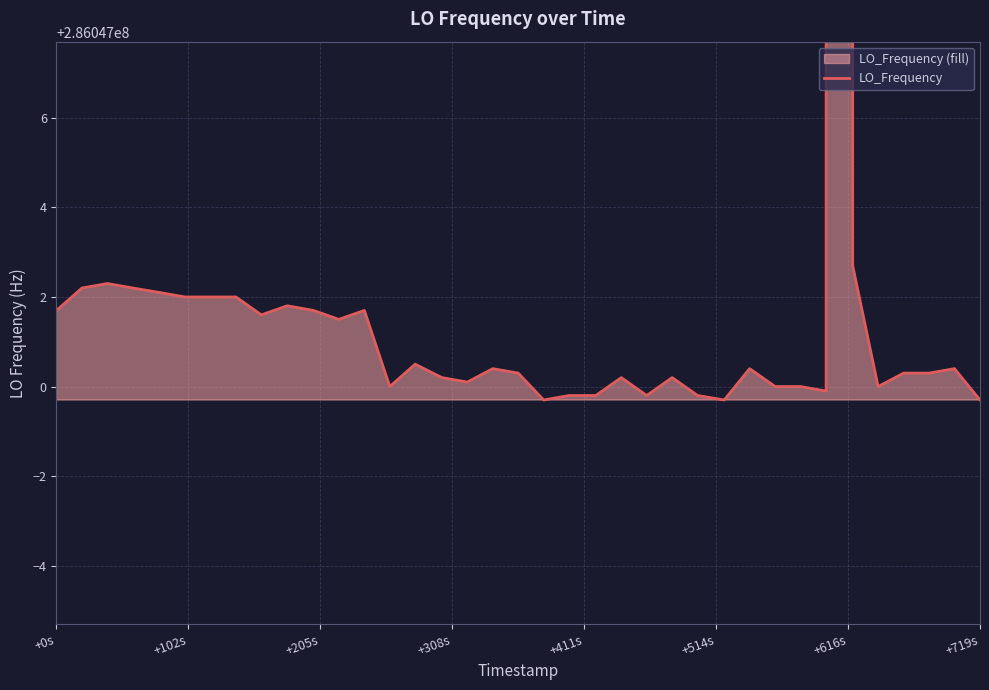

Count the number of data series in this chart.

1